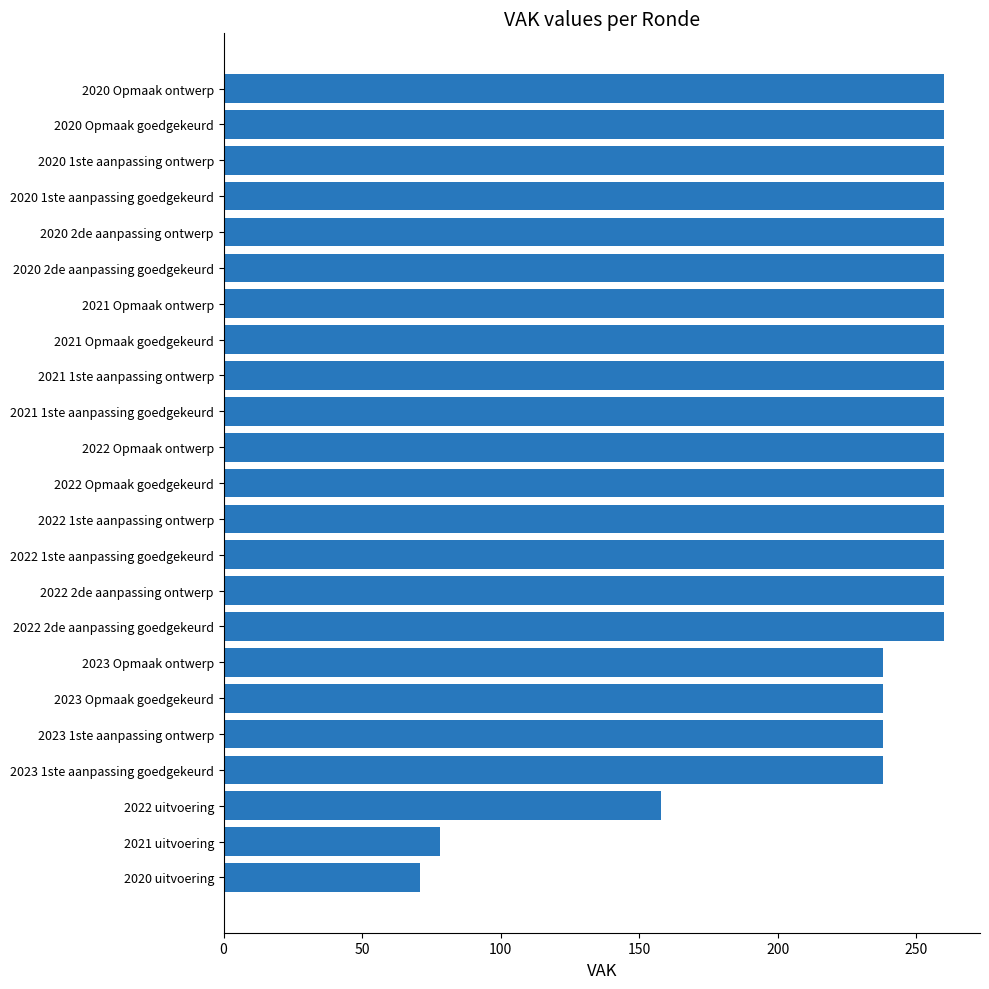

What is the difference between the second highest and second lowest values?

182